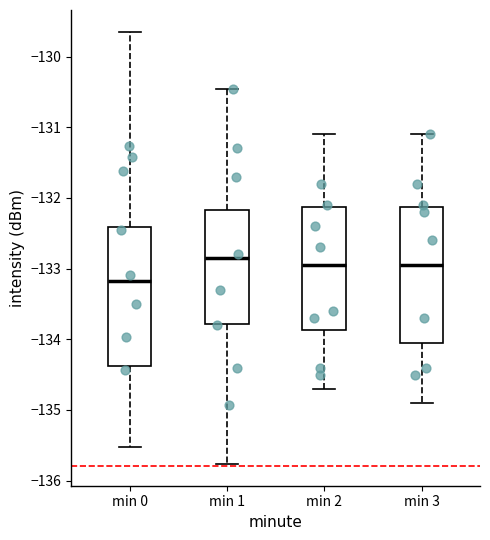

Where does the upper whisker of the box for min 1 end on the y-axis? The values are not printed on the chart, so give them approximately, as read against the axis.

-130.5